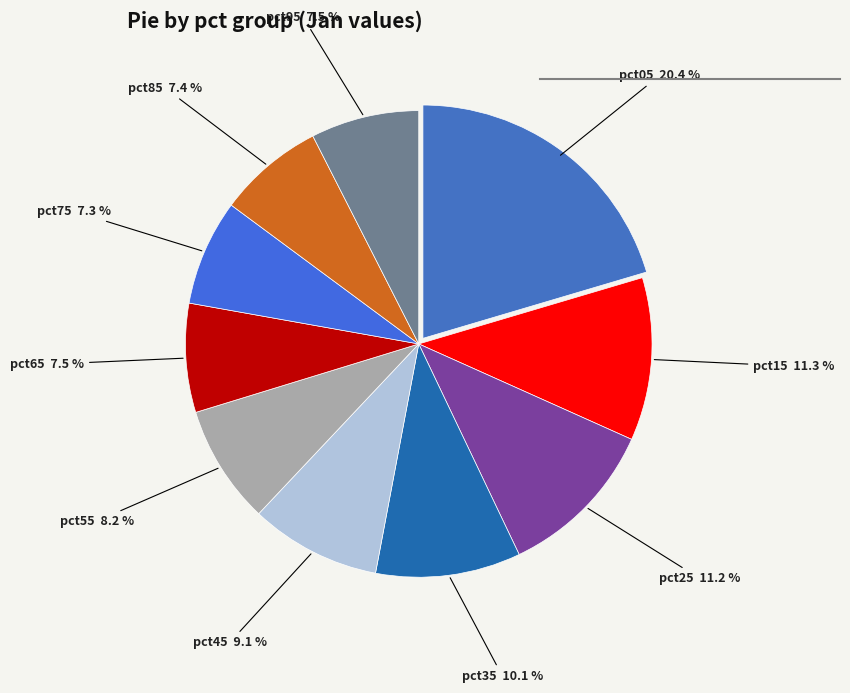

How many slices are in this pie chart?

10